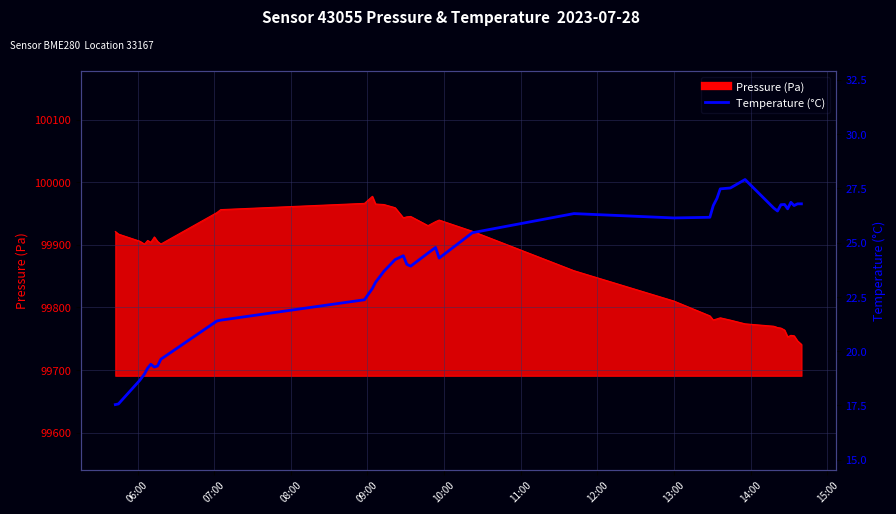

How many data points does each series have?

40